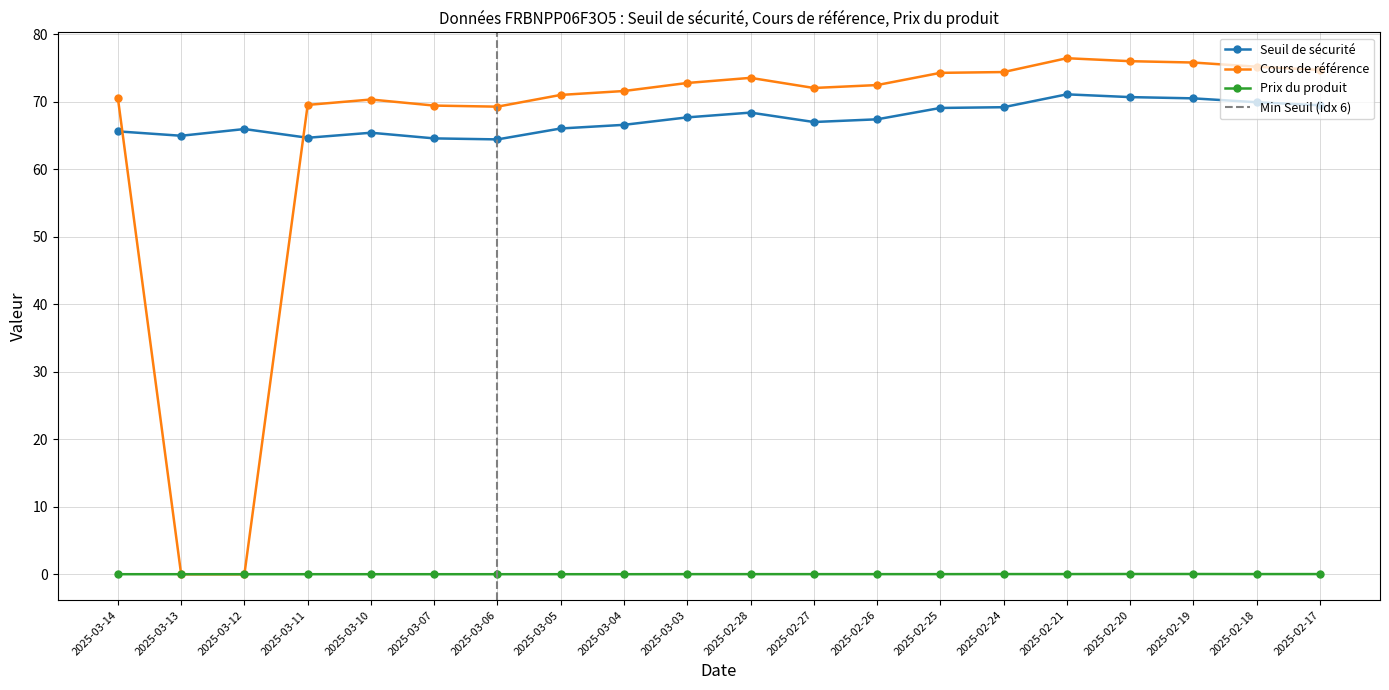

Is the value of Seuil de sécurité at 2025-02-17 greater than the value of Cours de référence at 2025-02-21?

No